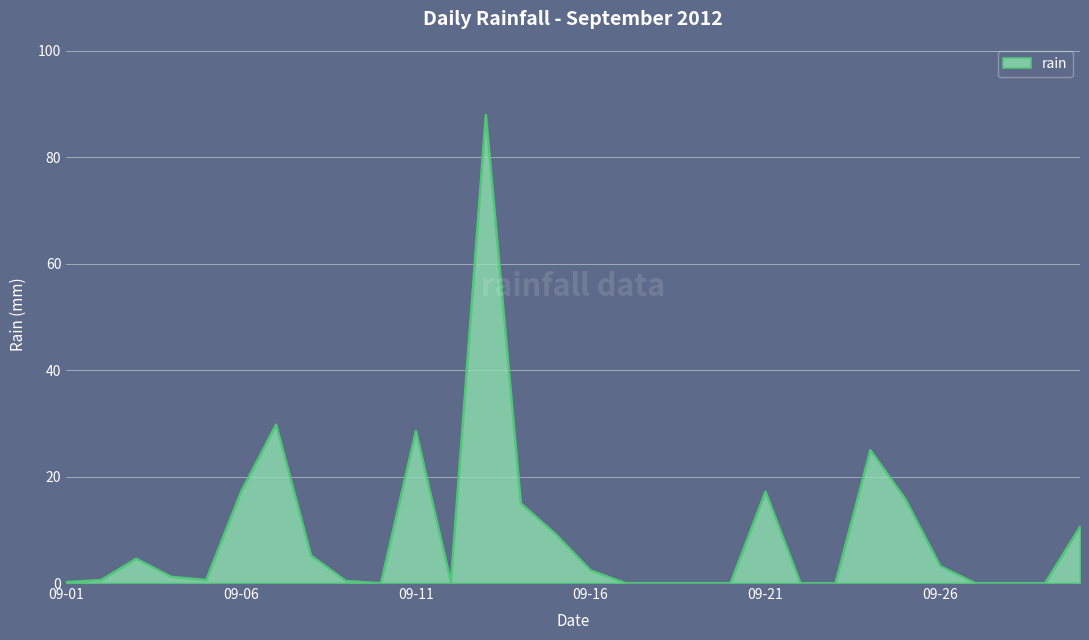

What is the difference between the maximum and minimum values?

88.0